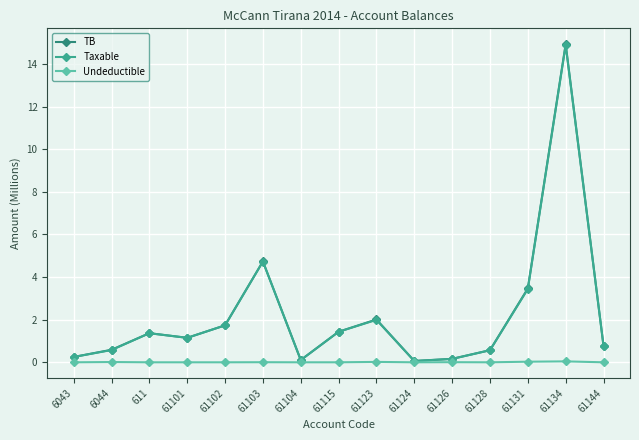

What is the label of the 8th point from the left?

61115